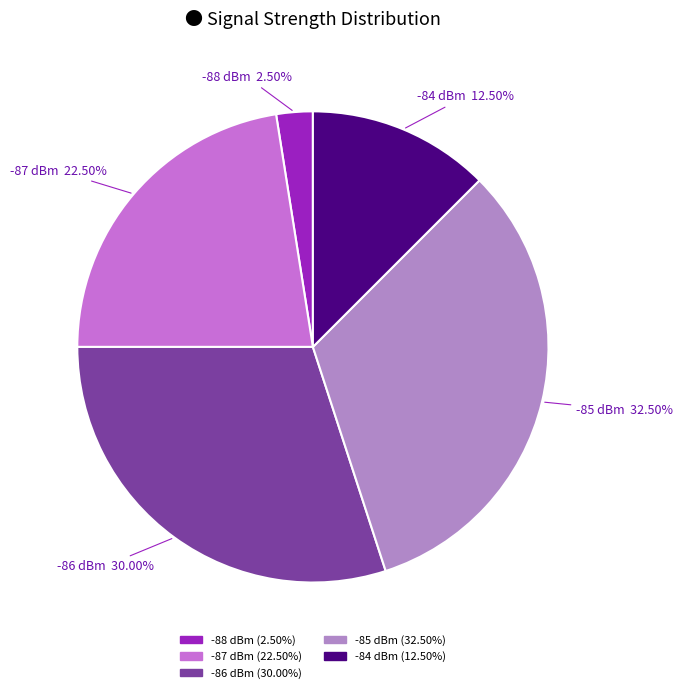

To the nearest percent, what is the average slice percentage?

20%